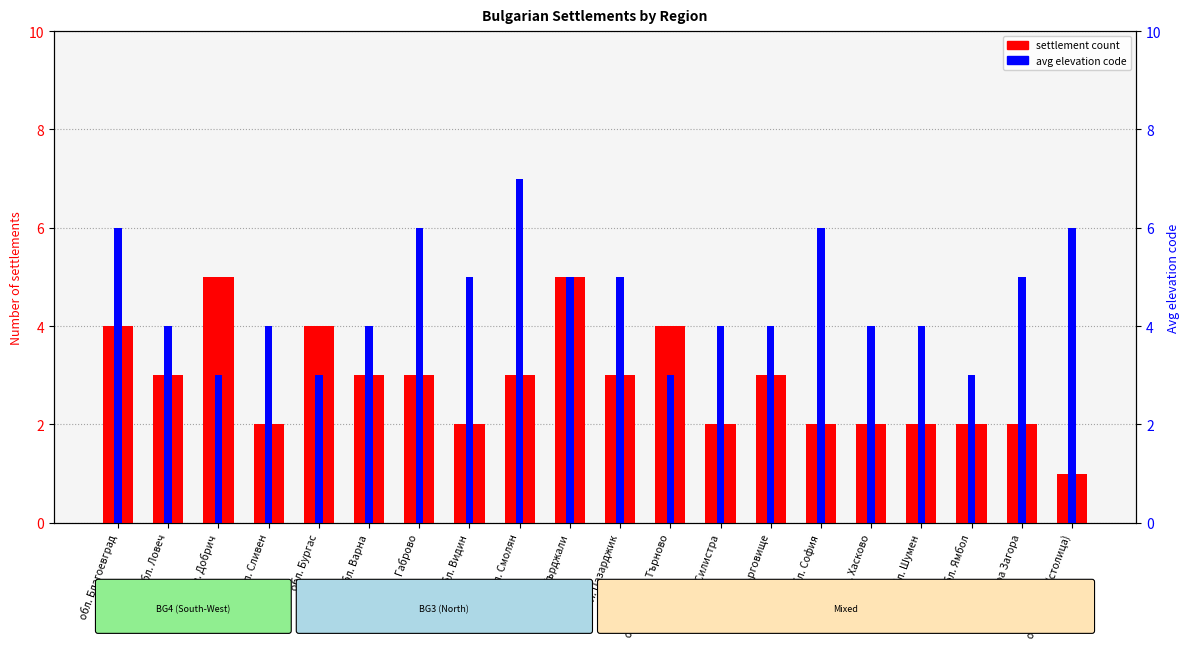

Which category has the highest value in the avg elevation code series?

обл. Смолян